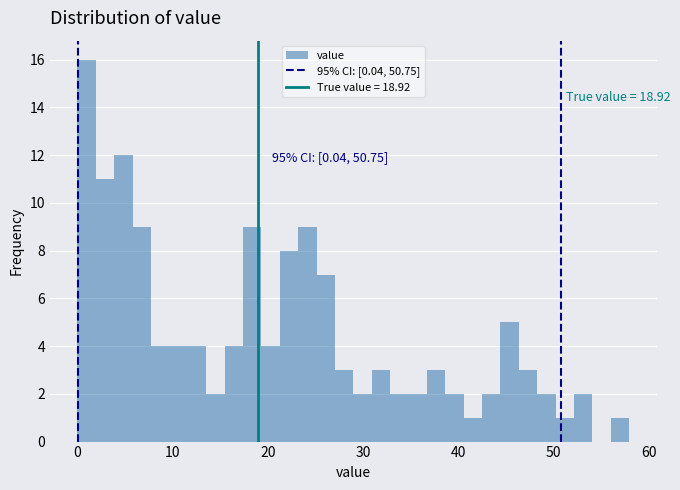

Read against the x-axis, roughly where is the centre of the tallest bar?

1